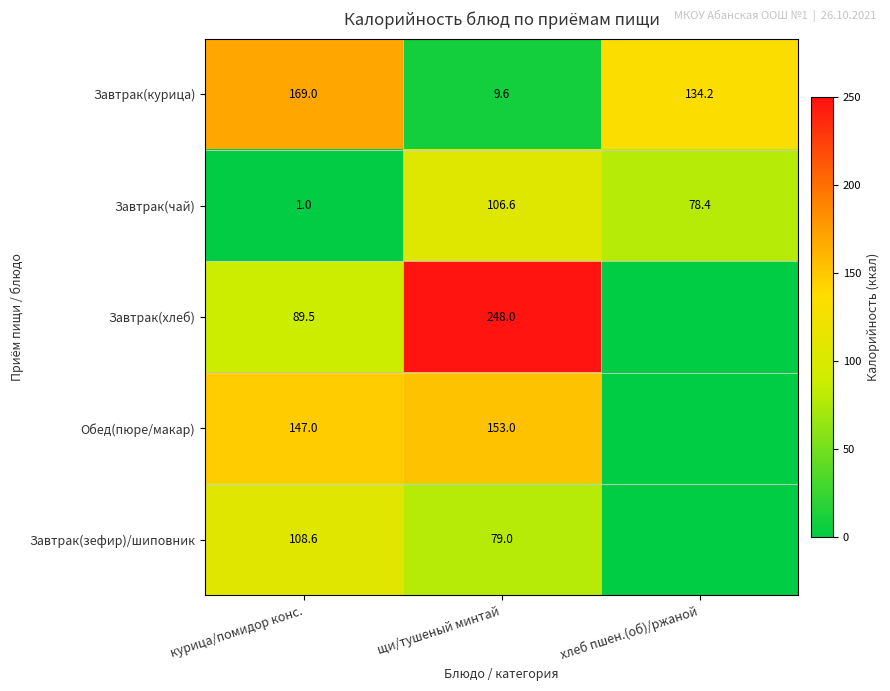

Is the value of Завтрак(зефир)/шиповник at щи/тушеный минтай greater than the value of Обед(пюре/макар) at курица/помидор конс.?

No